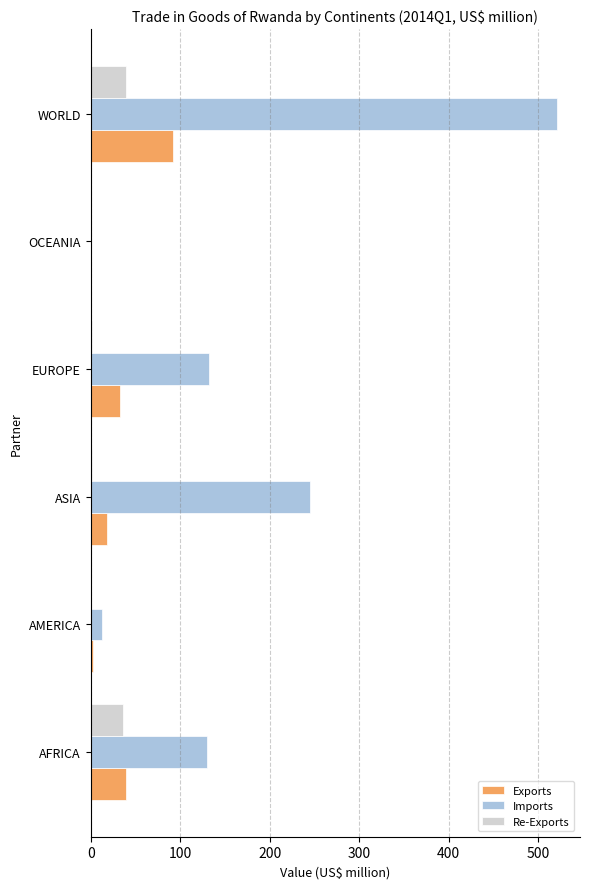

What value does the Exports series have at AFRICA?

39.3